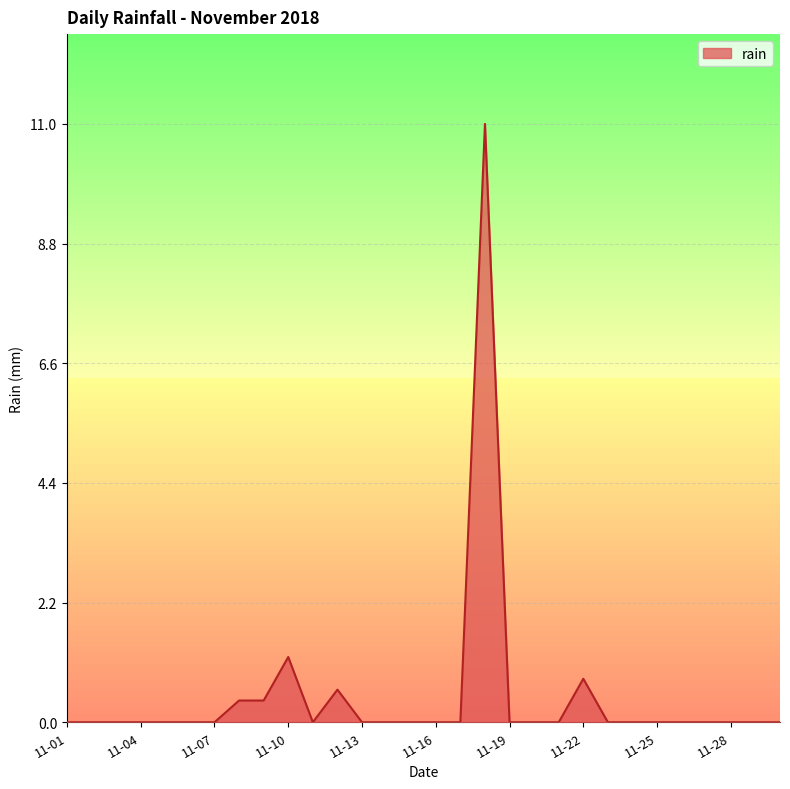

How many lines are shown in the chart?

1